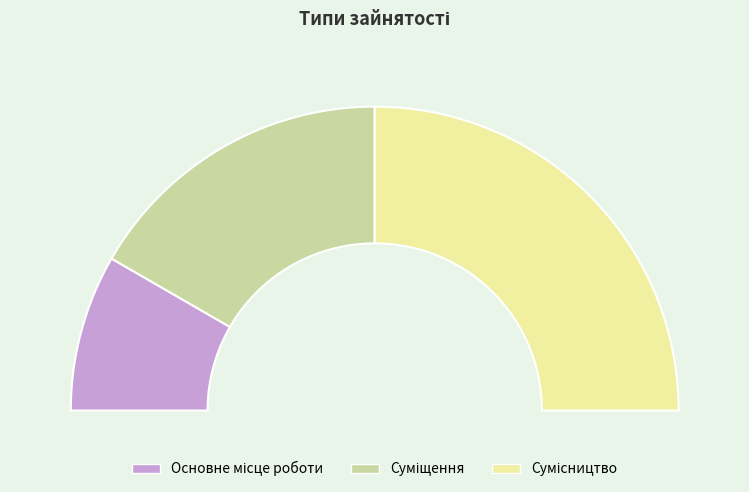

What percentage is the Сумісництво slice, to the nearest percent?

50%